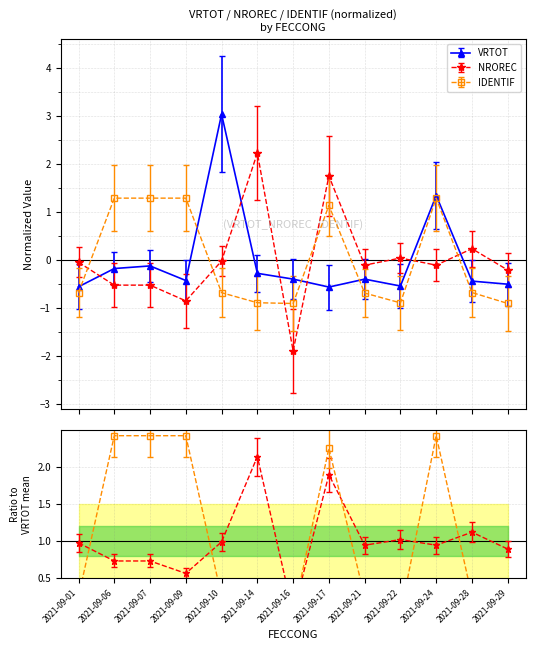

Rank the series by their average value, from highest to lowest.

NROREC, VRTOT, IDENTIF